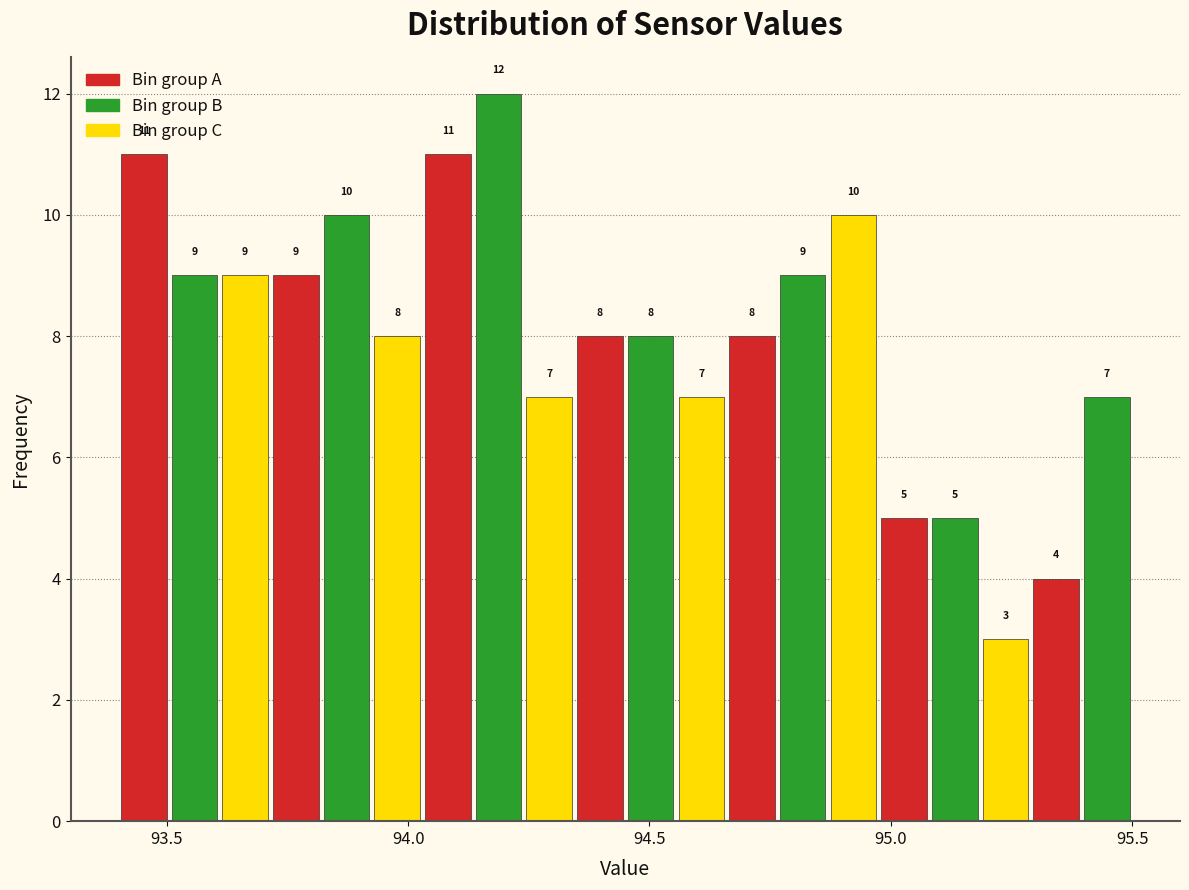

Read against the x-axis, roughly where is the centre of the tallest bar?

94.20